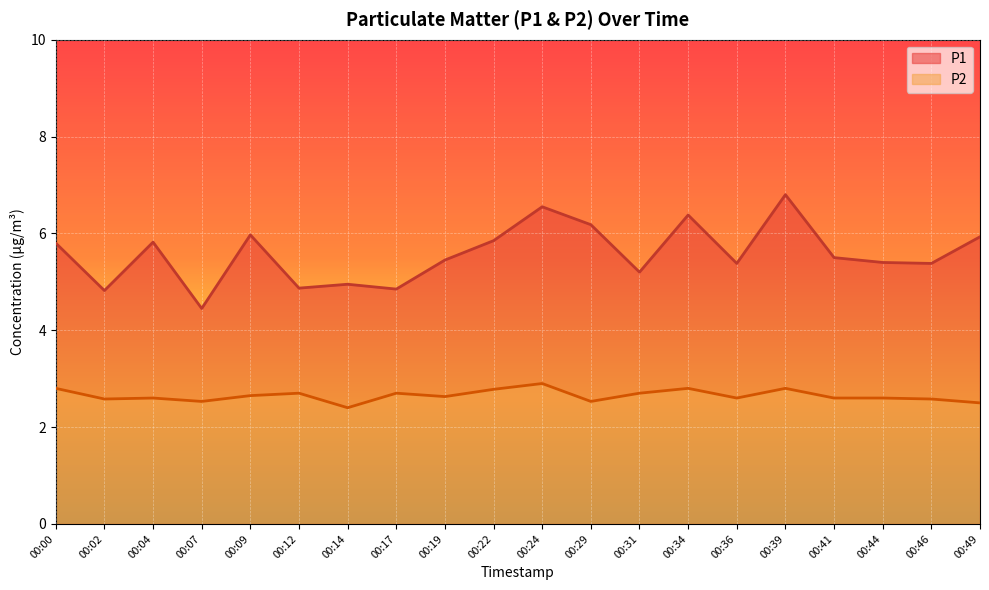

At which label is P1 closest to 5?

00:14